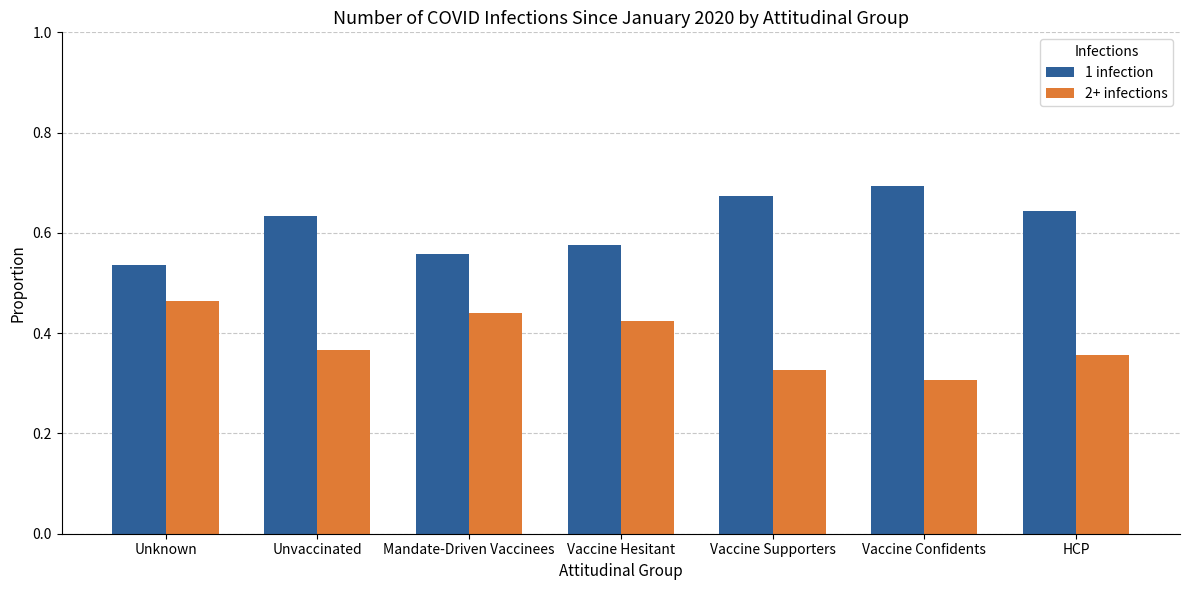

Is it true that 2+ infections equals 0.7 at Vaccine Hesitant?

False